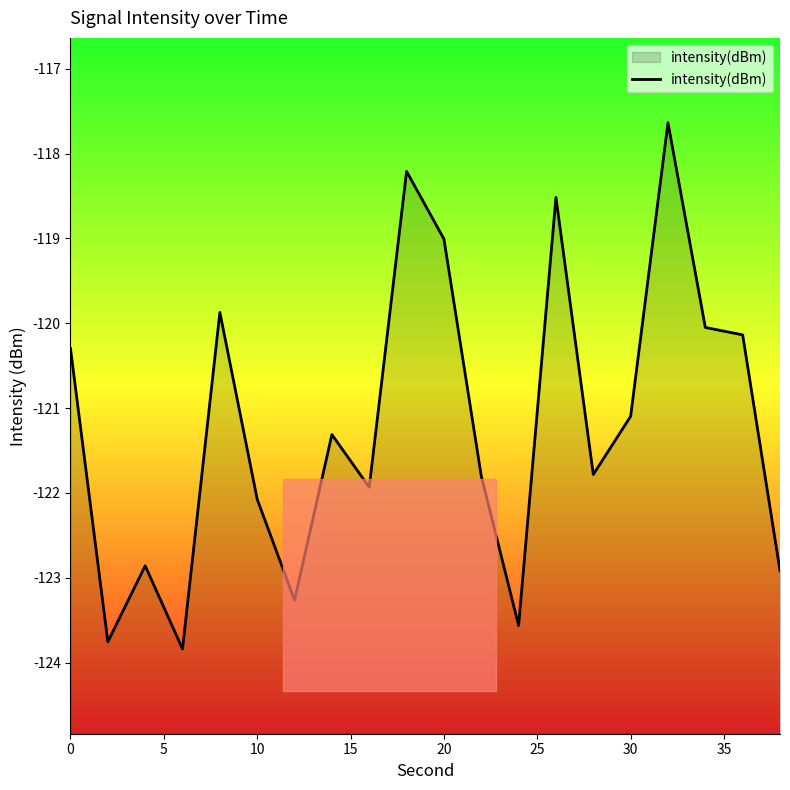

What is the difference between the second highest and minimum values?

5.6